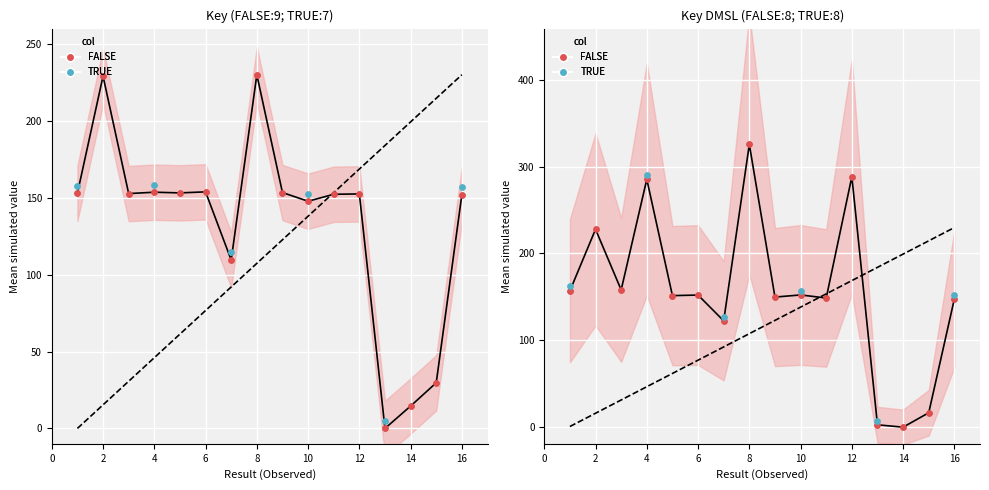

Approximately how many times larger is the value at 4 compared to 5?

1.0